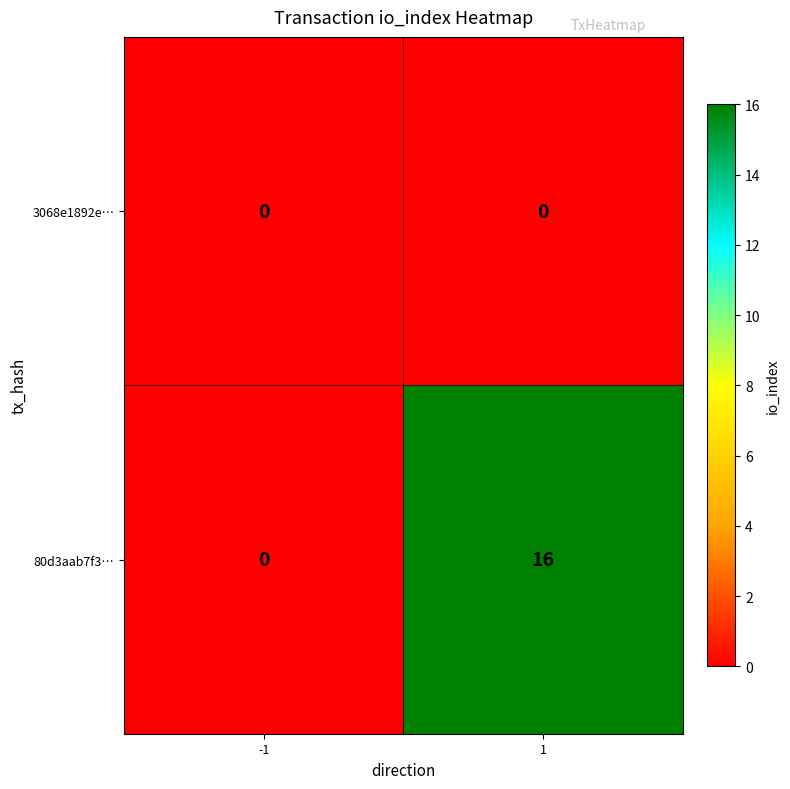

Reading left to right, transcribe all the data shown in this chart.

3068e1892e…: 0	0
80d3aab7f3…: 0	16